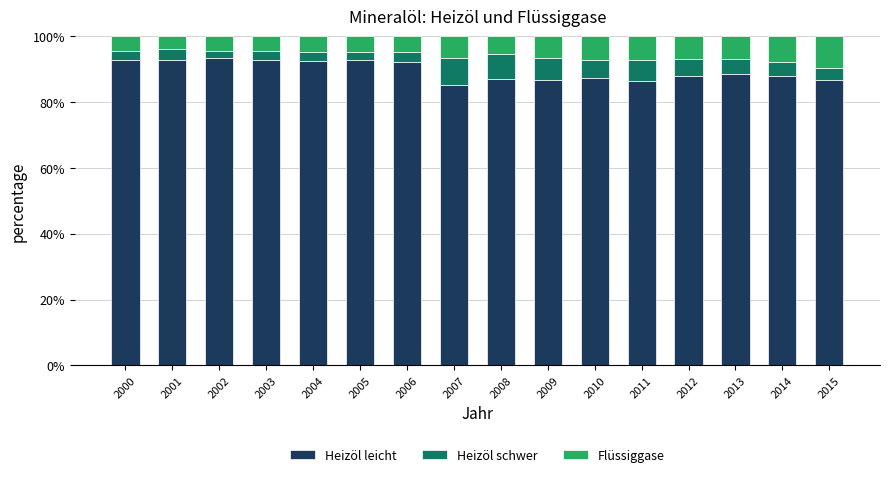

The value of Heizöl leicht at 2009 is 86.7. True or false?

True